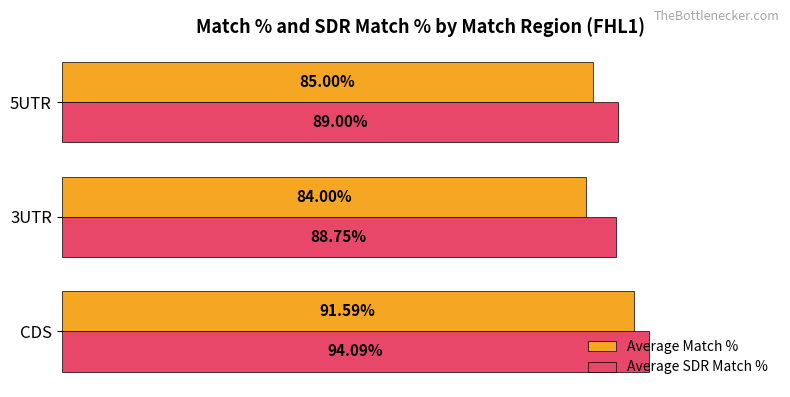

Which series has the largest range (max minus min)?

Average Match %